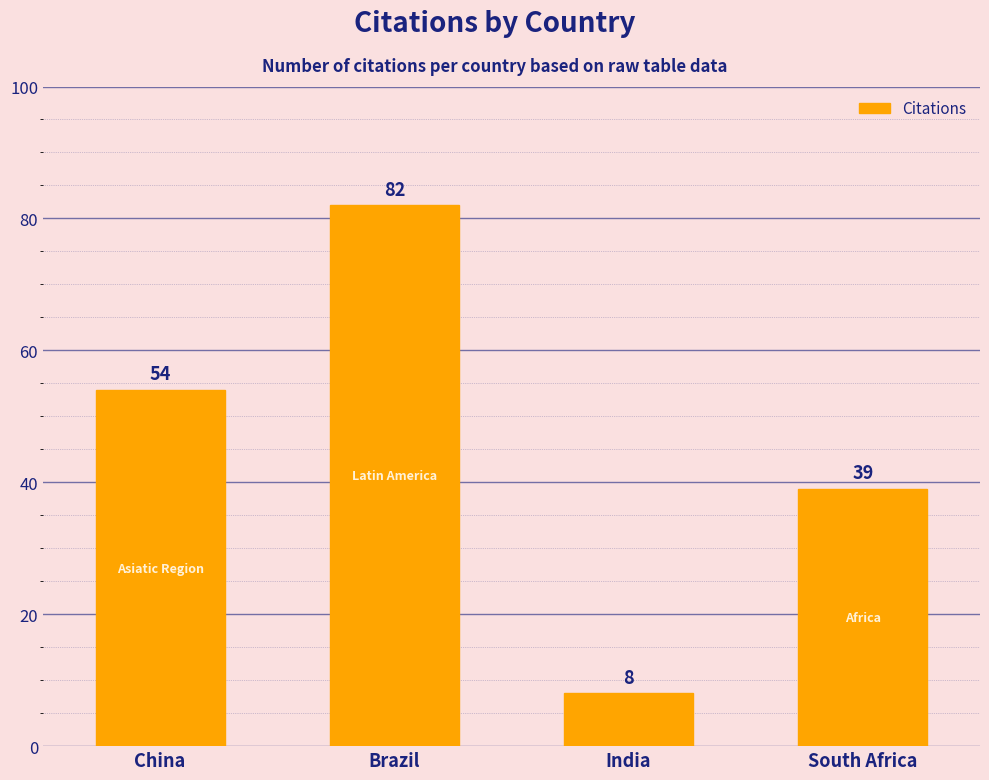

Read the value at India, to the nearest 10.

10